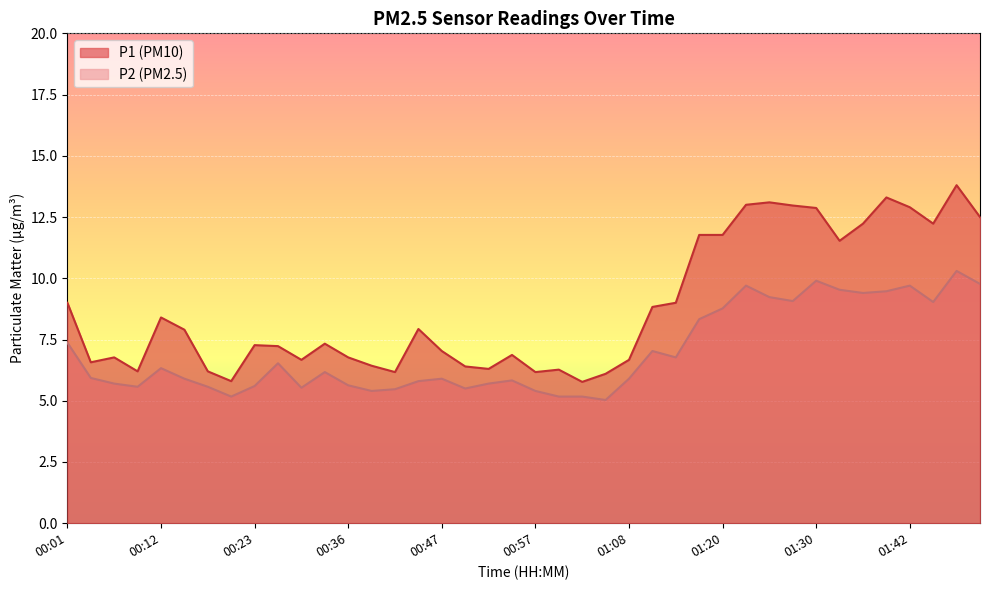

True or false: P2 and P1 cross at least once.

False